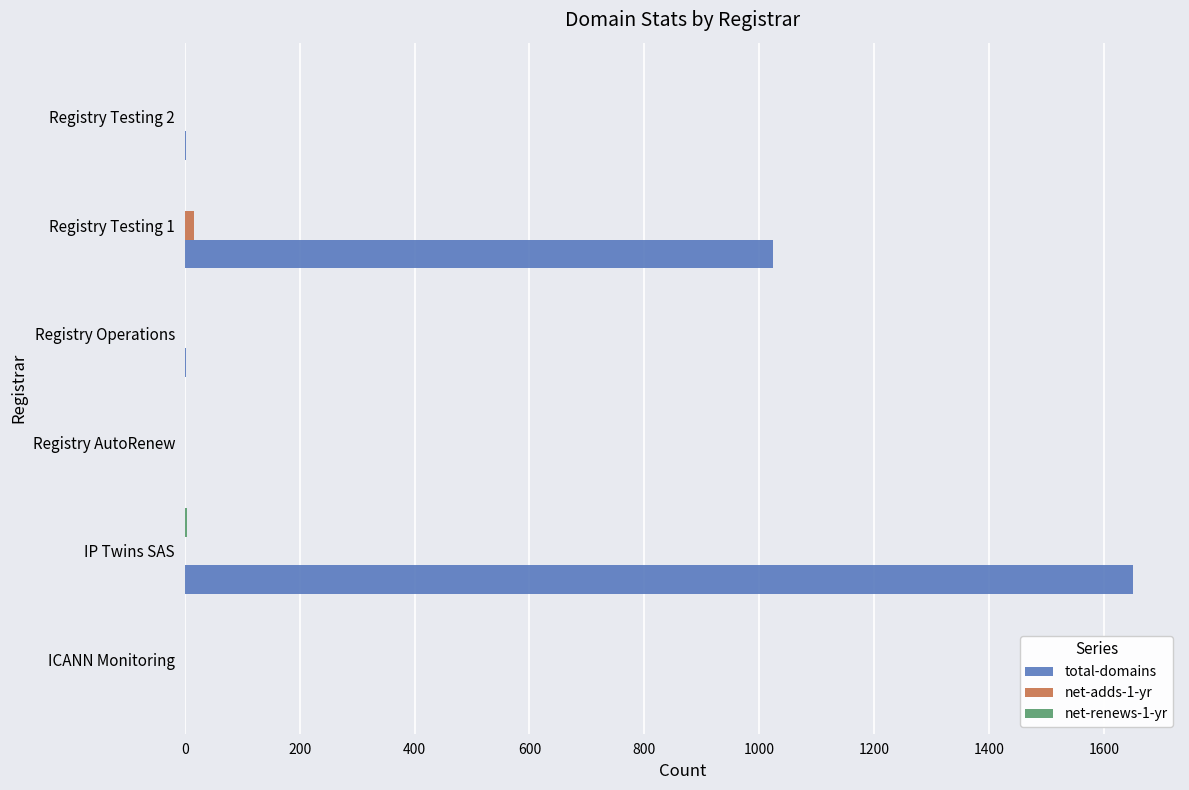

Count the number of data series in this chart.

3